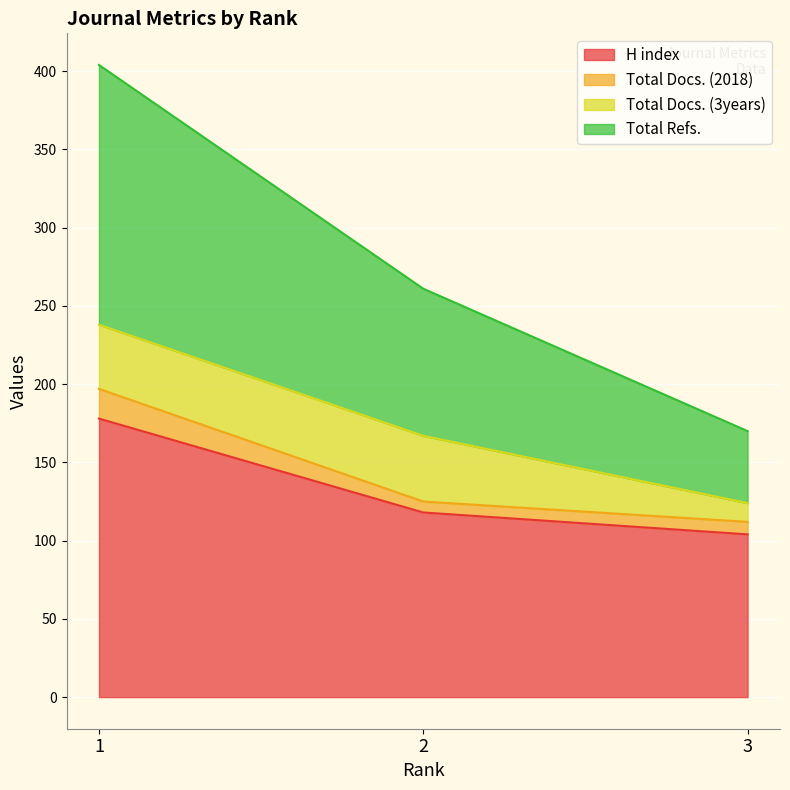

At how many categories does at least one series exceed 112?

3